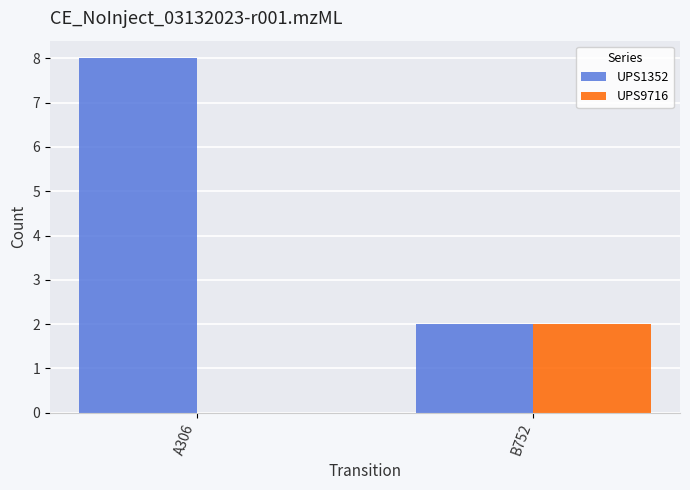

At which category is the sum across all series the highest?

A306